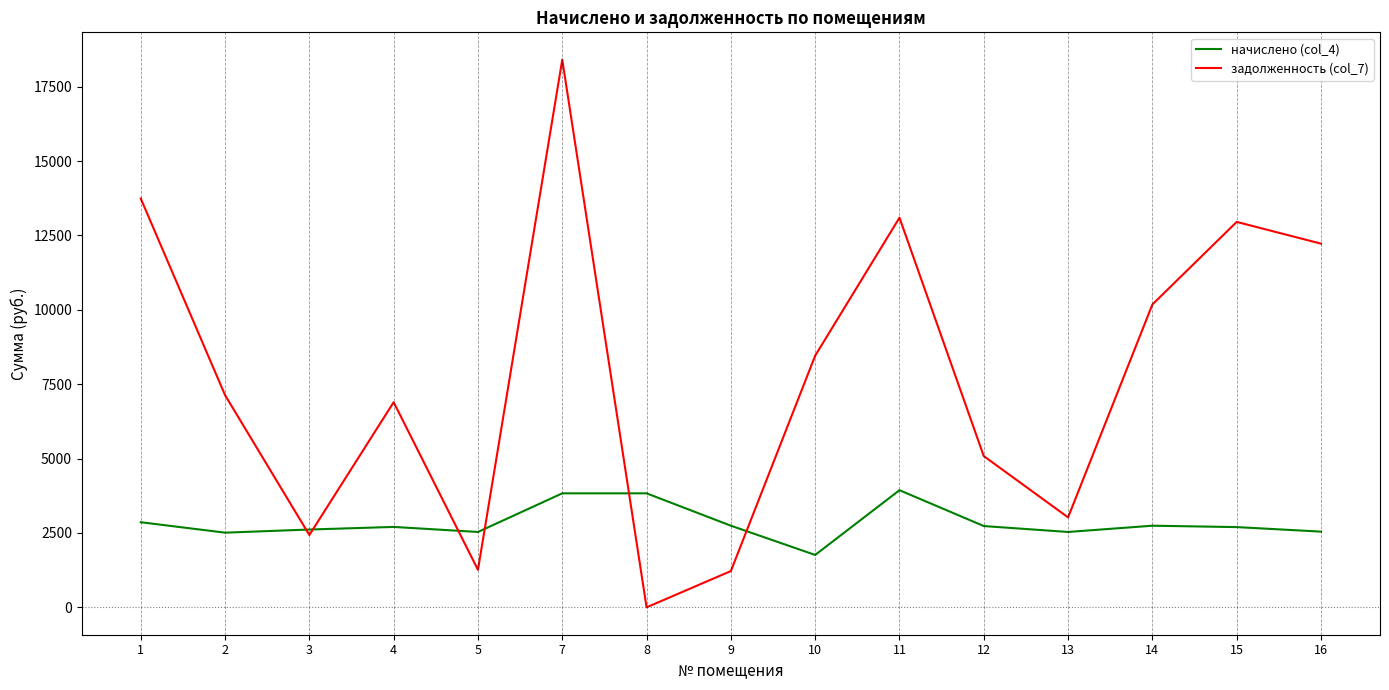

Which series has the largest range (max minus min)?

задолженность (col_7)